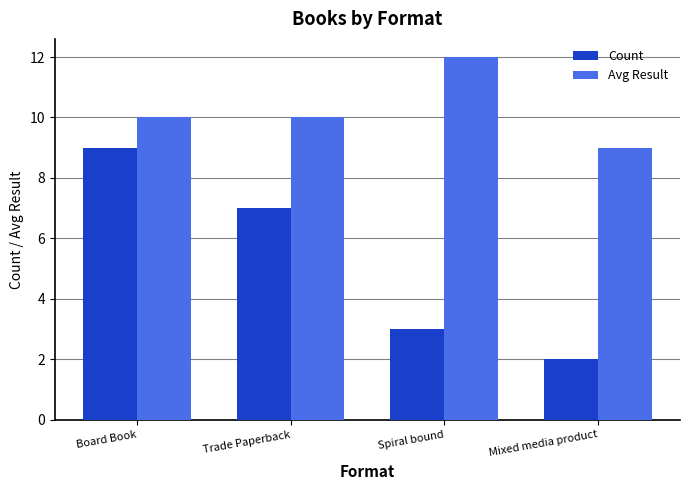

At which category is the sum across all series the highest?

Board Book